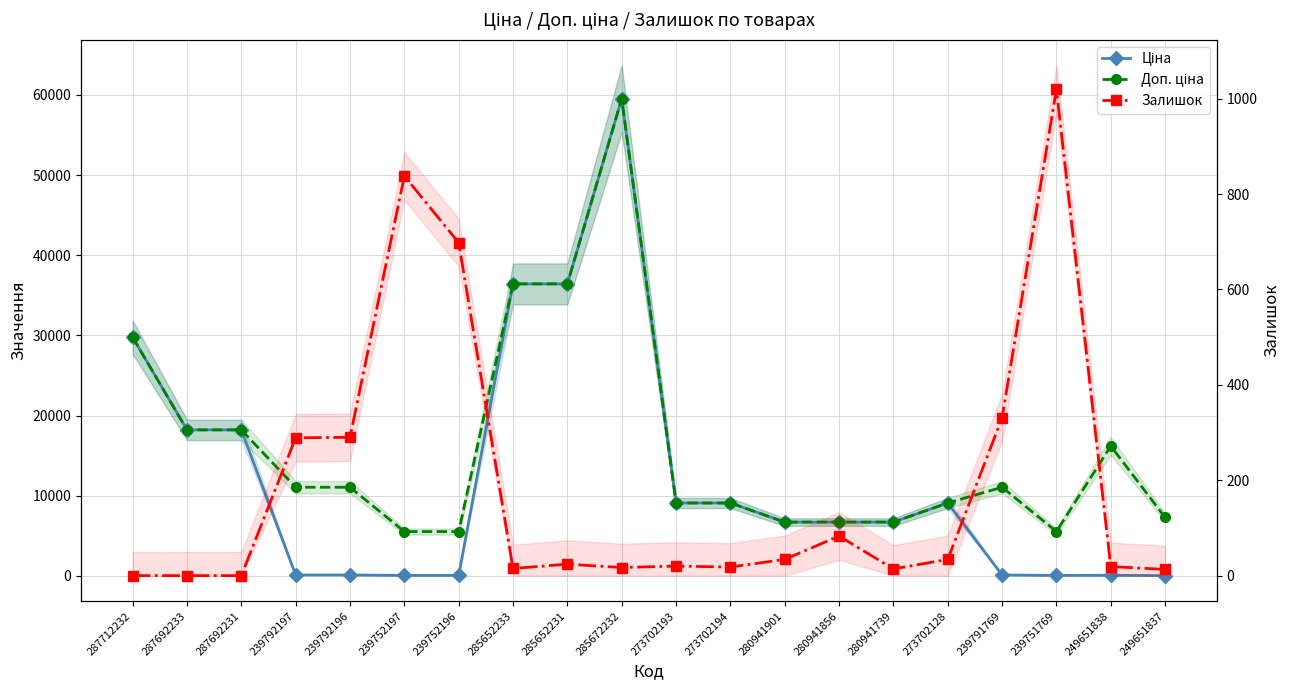

What is the label of the 7th point from the left?

239752196